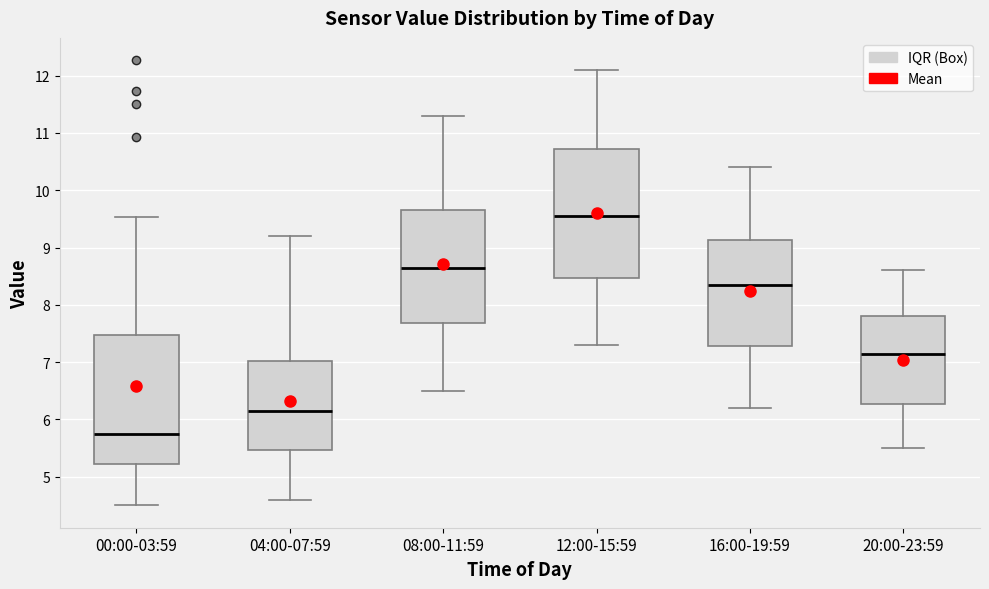

Where does the upper whisker of the box for 16:00-19:59 end on the y-axis? The values are not printed on the chart, so give them approximately, as read against the axis.

10.4